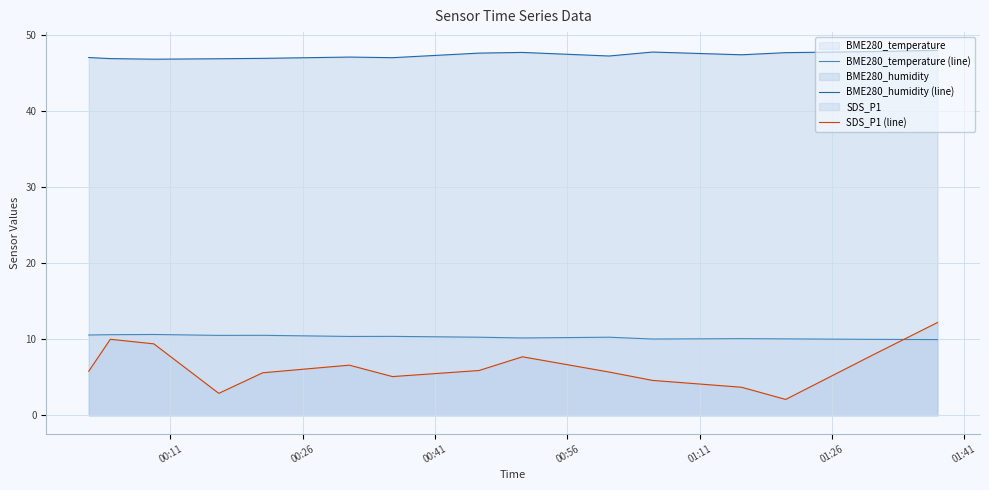

In SDS_P1 (line), how many points are higher than both neighbors (excluding endpoints)?

3